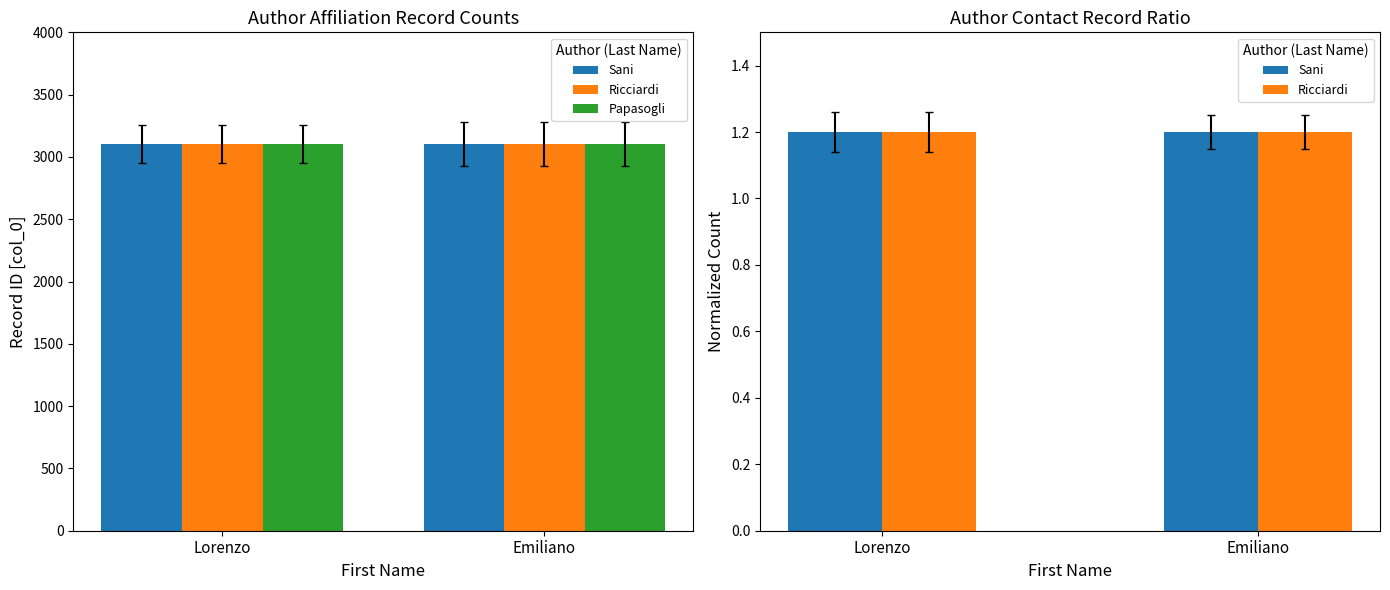

List the labels in order of Sani value, largest first.

Lorenzo, Emiliano